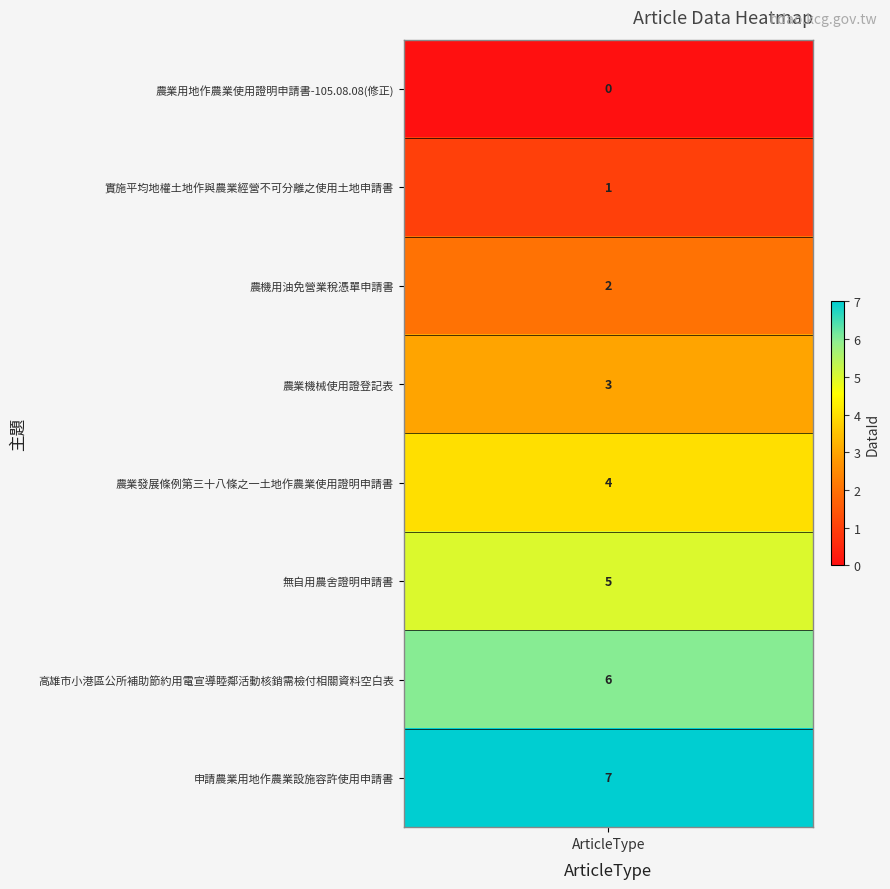

How many values are below 4?

4